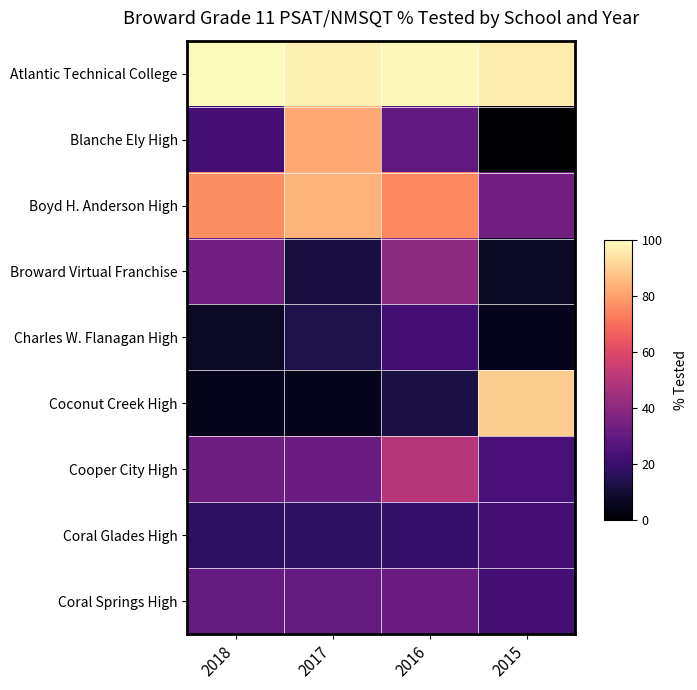

Which series has the largest total across all categories?

Atlantic Technical College